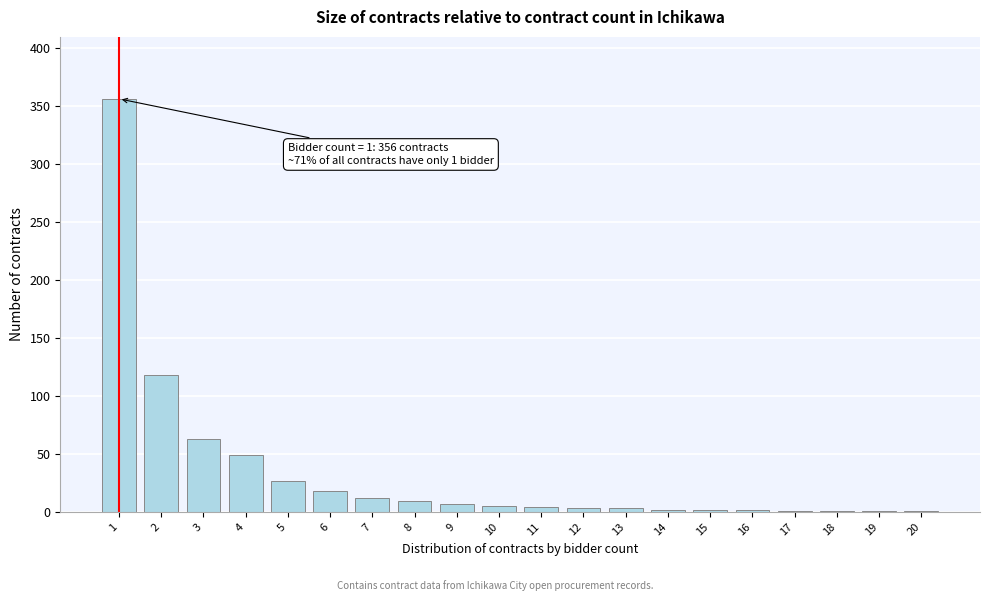

What is the greatest value displayed?

356